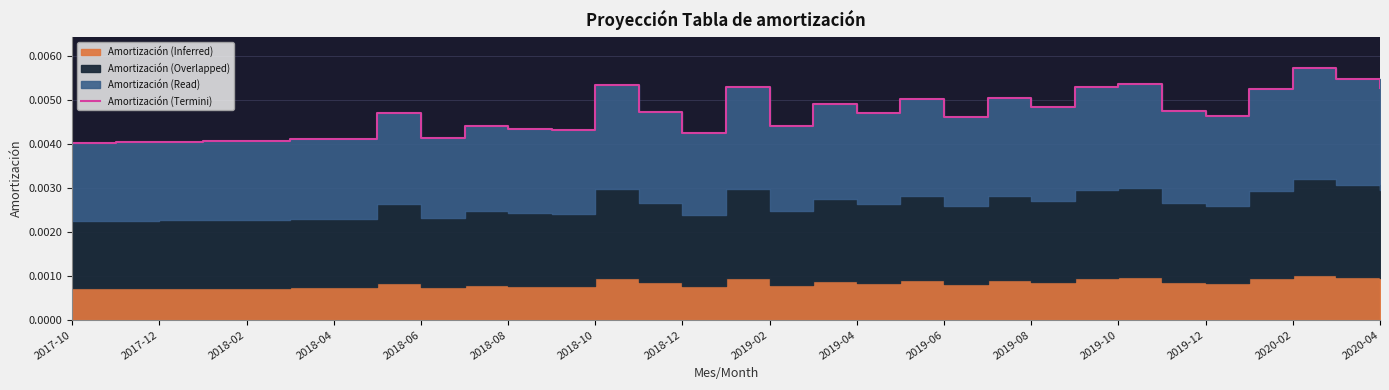

Between 21 and 23, which is larger?

23